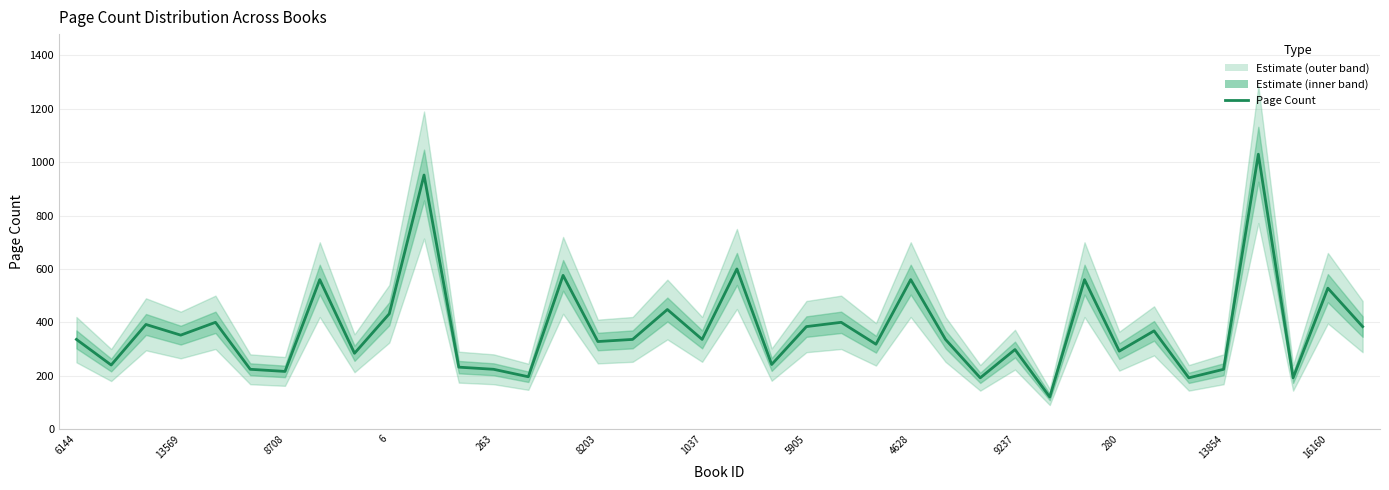

What is the sum of the values at 21 and 14?

960